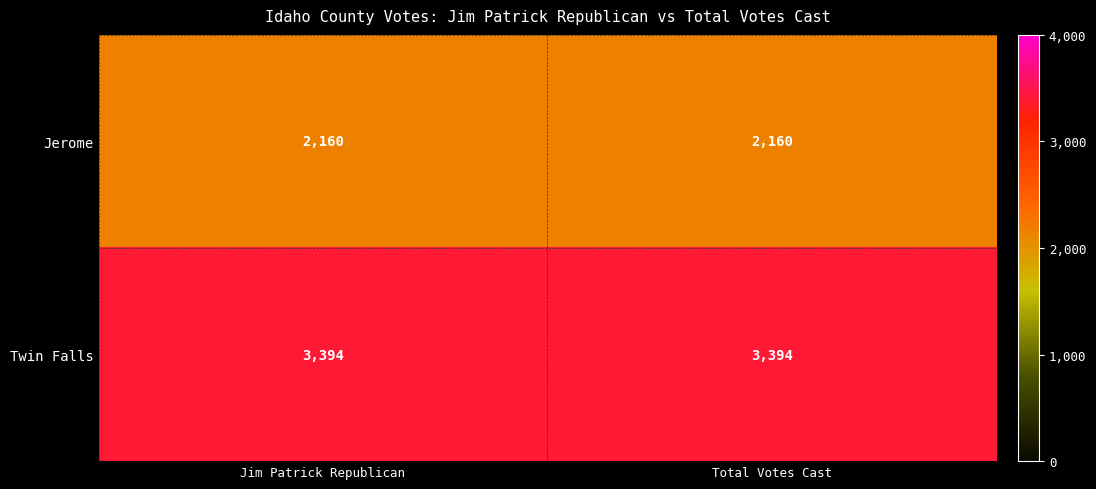

What is the average value of the Jerome series?

2160